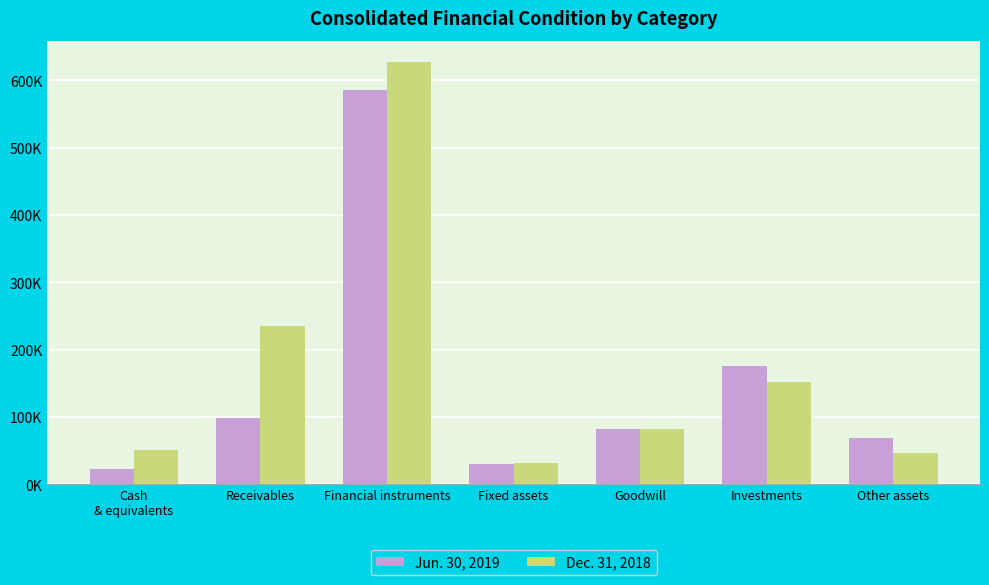

What are all the series names shown in the legend?

Jun. 30, 2019, Dec. 31, 2018